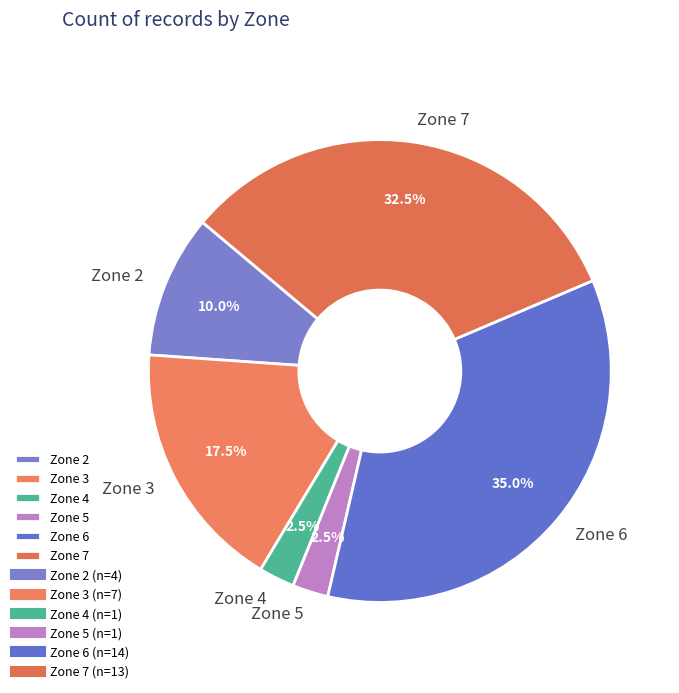

Which category has the biggest portion of the pie?

Zone 6